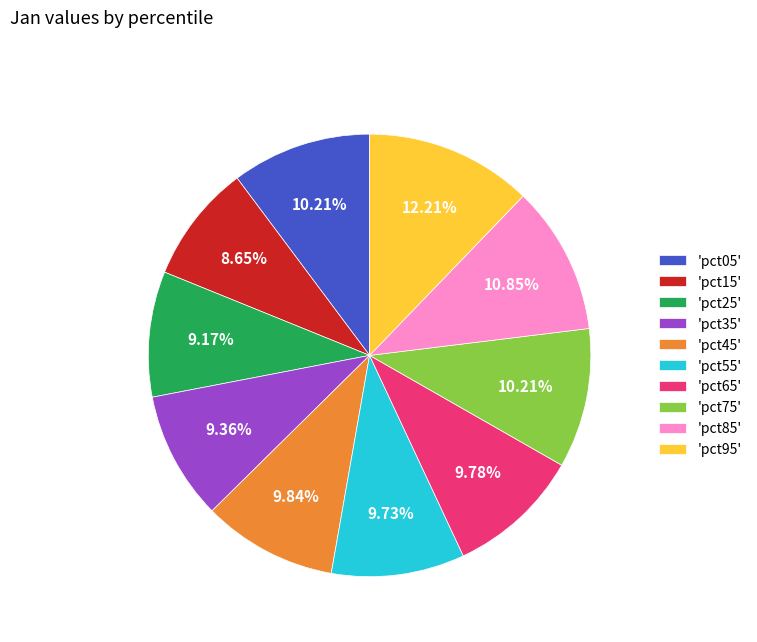

How many segments does this pie chart have?

10